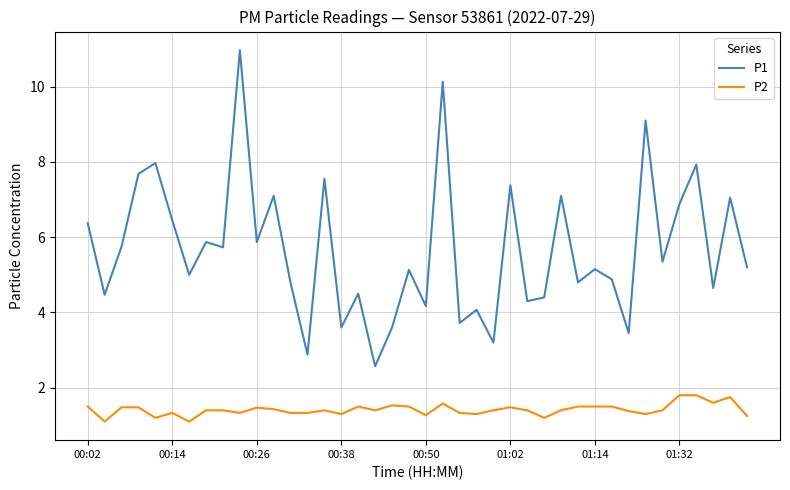

True or false: P1 and P2 intersect in this chart.

False